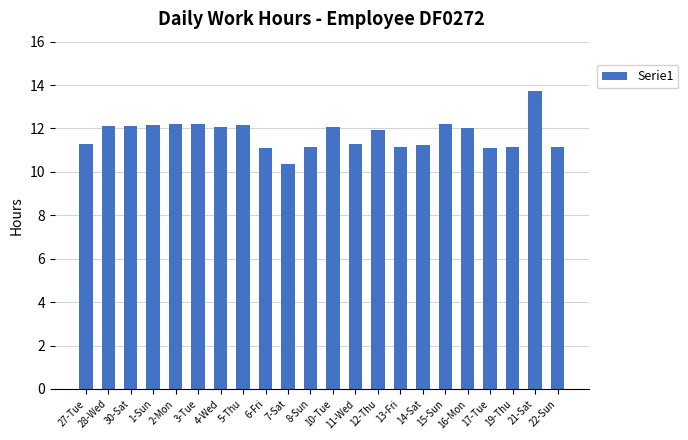

What is the value of the 13th bar from the left?

11.3